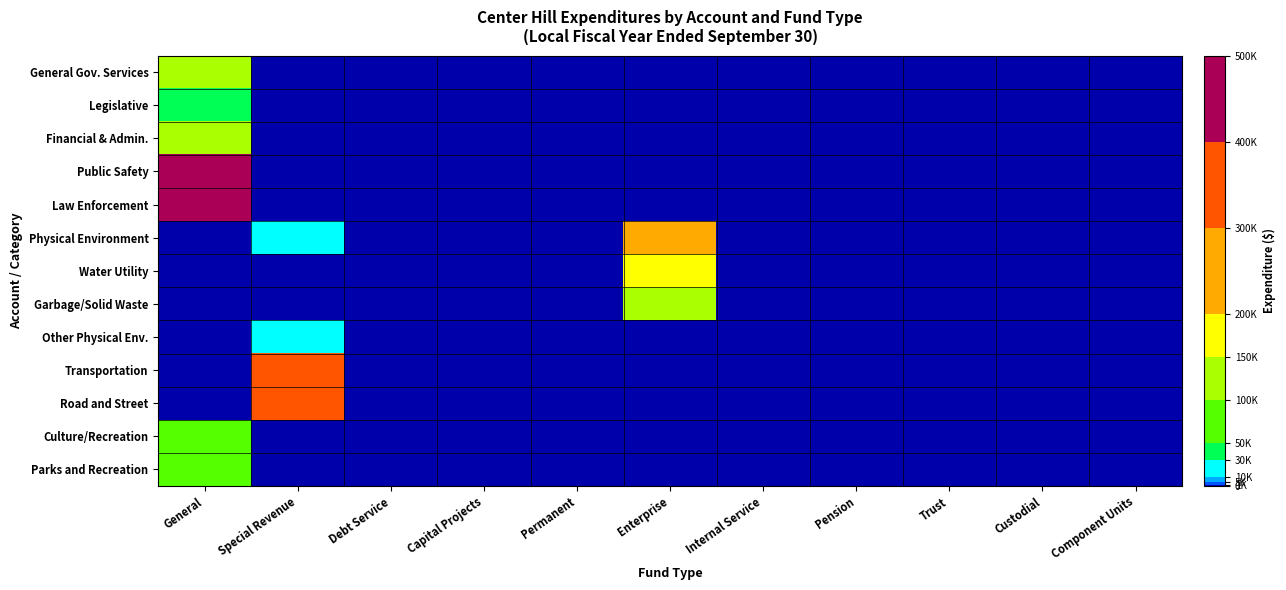

Reading left to right, extract all data points from this chart.

General Gov. Services: General=132839	Special Revenue=0	Debt Service=0	Capital Projects=0	Permanent=0	Enterprise=0	Internal Service=0	Pension=0	Trust=0	Custodial=0	Component Units=0
Legislative: General=30126	Special Revenue=0	Debt Service=0	Capital Projects=0	Permanent=0	Enterprise=0	Internal Service=0	Pension=0	Trust=0	Custodial=0	Component Units=0
Financial & Admin.: General=102713	Special Revenue=0	Debt Service=0	Capital Projects=0	Permanent=0	Enterprise=0	Internal Service=0	Pension=0	Trust=0	Custodial=0	Component Units=0
Public Safety: General=488898	Special Revenue=0	Debt Service=0	Capital Projects=0	Permanent=0	Enterprise=0	Internal Service=0	Pension=0	Trust=0	Custodial=0	Component Units=0
Law Enforcement: General=488898	Special Revenue=0	Debt Service=0	Capital Projects=0	Permanent=0	Enterprise=0	Internal Service=0	Pension=0	Trust=0	Custodial=0	Component Units=0
Physical Environment: General=0	Special Revenue=10345	Debt Service=0	Capital Projects=0	Permanent=0	Enterprise=277873	Internal Service=0	Pension=0	Trust=0	Custodial=0	Component Units=0
Water Utility: General=0	Special Revenue=0	Debt Service=0	Capital Projects=0	Permanent=0	Enterprise=158588	Internal Service=0	Pension=0	Trust=0	Custodial=0	Component Units=0
Garbage/Solid Waste: General=0	Special Revenue=0	Debt Service=0	Capital Projects=0	Permanent=0	Enterprise=119285	Internal Service=0	Pension=0	Trust=0	Custodial=0	Component Units=0
Other Physical Env.: General=0	Special Revenue=10345	Debt Service=0	Capital Projects=0	Permanent=0	Enterprise=0	Internal Service=0	Pension=0	Trust=0	Custodial=0	Component Units=0
Transportation: General=0	Special Revenue=300374	Debt Service=0	Capital Projects=0	Permanent=0	Enterprise=0	Internal Service=0	Pension=0	Trust=0	Custodial=0	Component Units=0
Road and Street: General=0	Special Revenue=300374	Debt Service=0	Capital Projects=0	Permanent=0	Enterprise=0	Internal Service=0	Pension=0	Trust=0	Custodial=0	Component Units=0
Culture/Recreation: General=50200	Special Revenue=0	Debt Service=0	Capital Projects=0	Permanent=0	Enterprise=0	Internal Service=0	Pension=0	Trust=0	Custodial=0	Component Units=0
Parks and Recreation: General=50200	Special Revenue=0	Debt Service=0	Capital Projects=0	Permanent=0	Enterprise=0	Internal Service=0	Pension=0	Trust=0	Custodial=0	Component Units=0